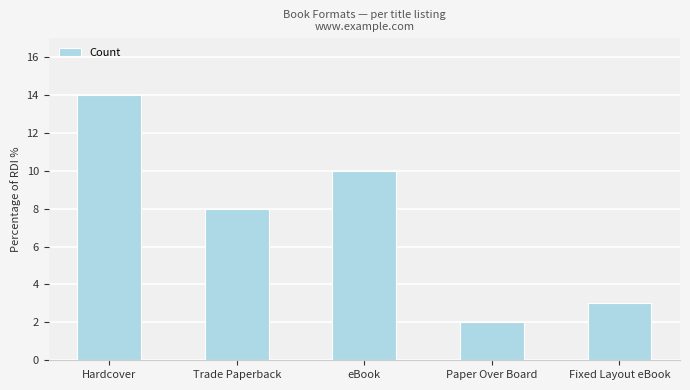

Reading right to left, what are all the values shown in this chart?

3	2	10	8	14